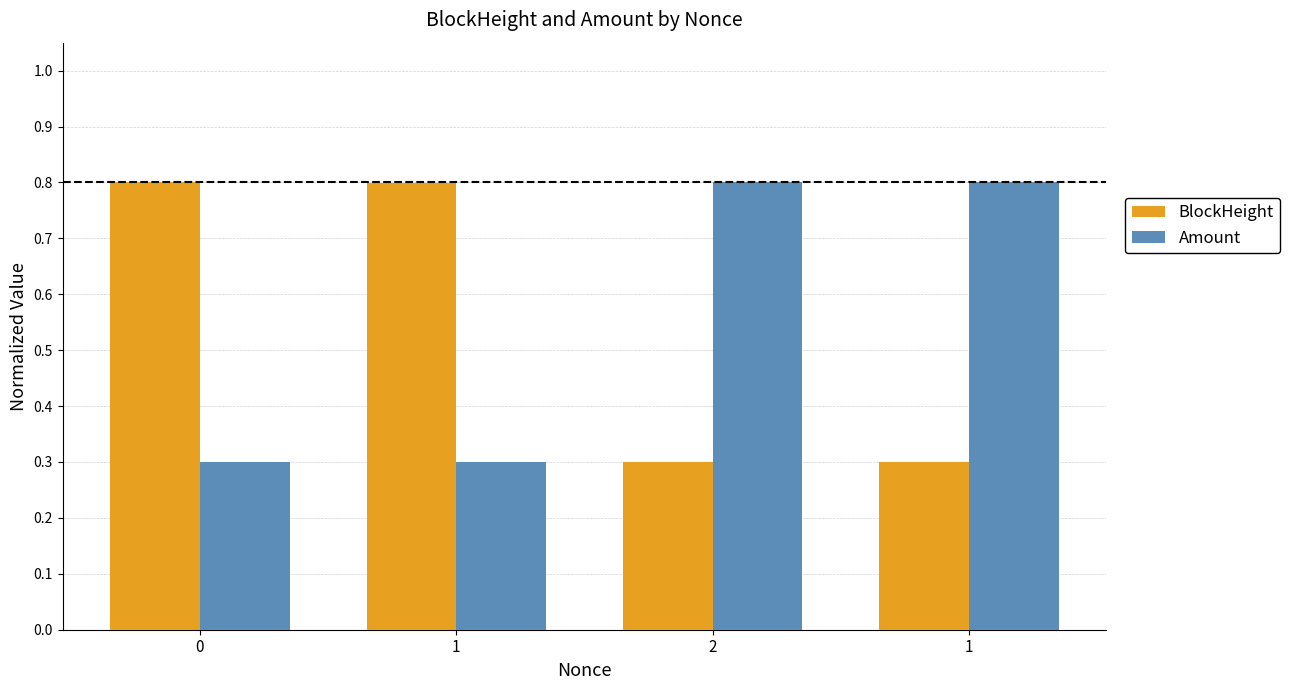

Rank the series by their average value, from lowest to highest.

Amount, BlockHeight